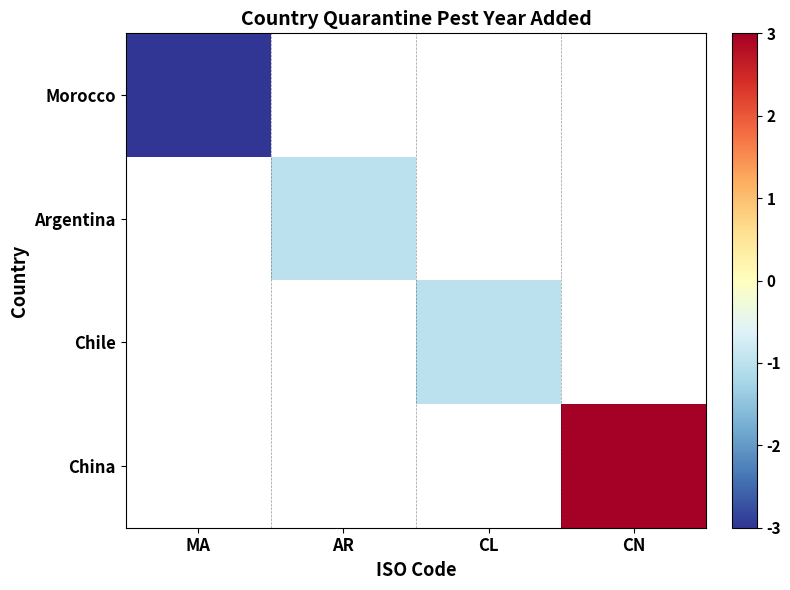

Count the number of data series in this chart.

4